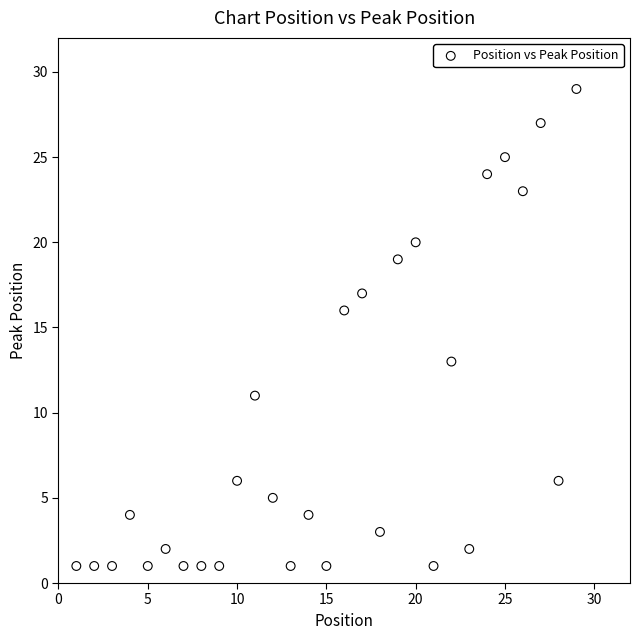

What is the range of X values (max minus min)?

28